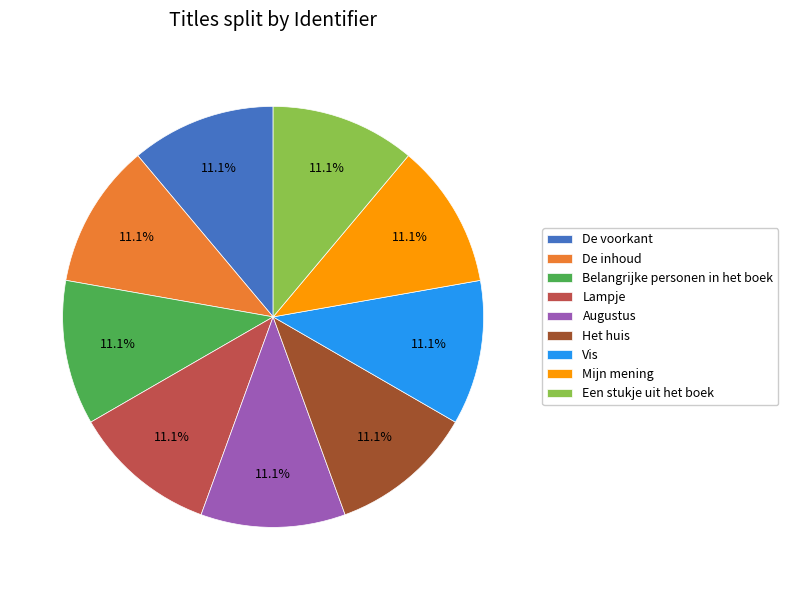

How many segments does this pie chart have?

9